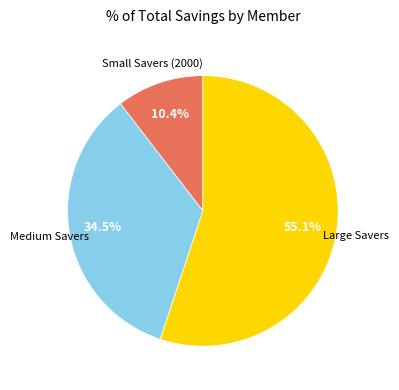

Does any single category account for the majority?

Yes